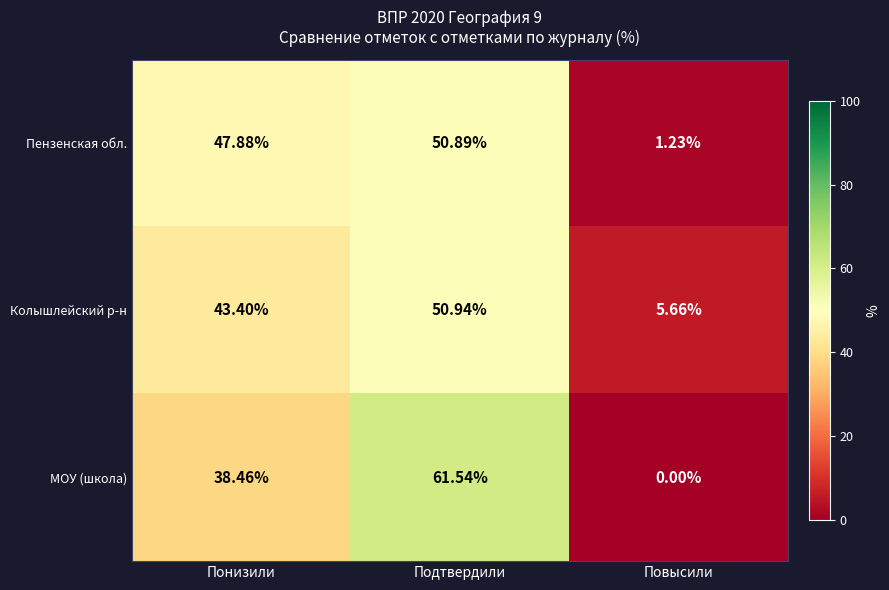

Which series has the widest spread of values?

МОУ (школа)